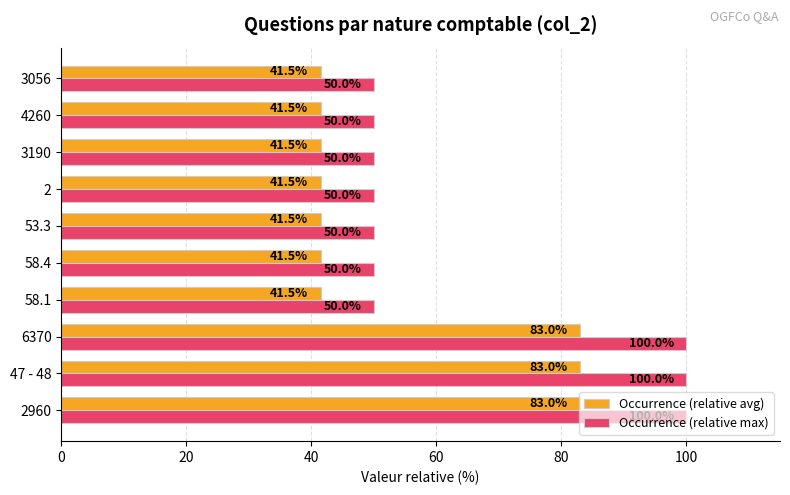

Count the Occurrence (relative max) values in the range 50 to 100.

10